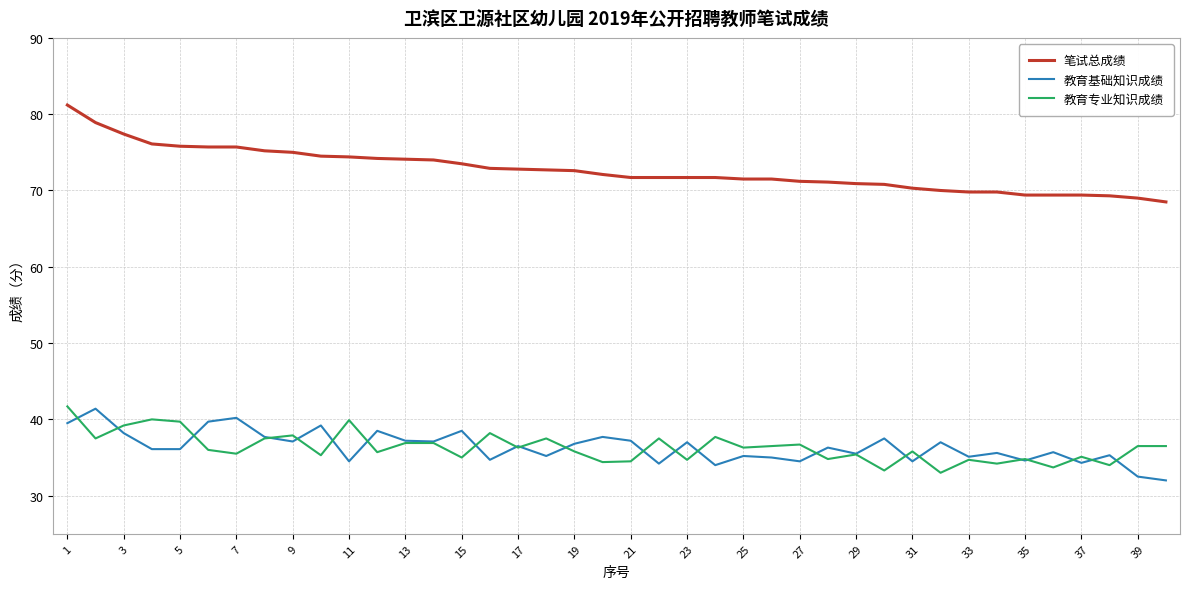

True or false: 教育基础知识成绩 and 笔试总成绩 intersect in this chart.

False